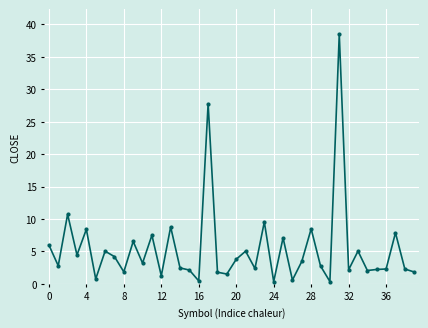

What is the value of the 8th point from the left?

4.2